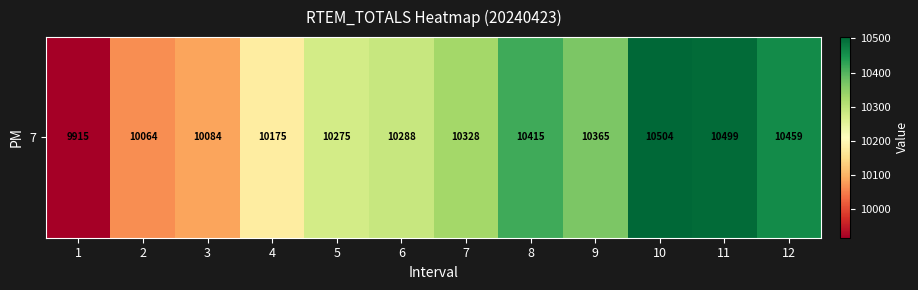

Reading left to right, extract all data points from this chart.

9915	10064	10084	10175	10275	10288	10328	10415	10365	10504	10499	10459